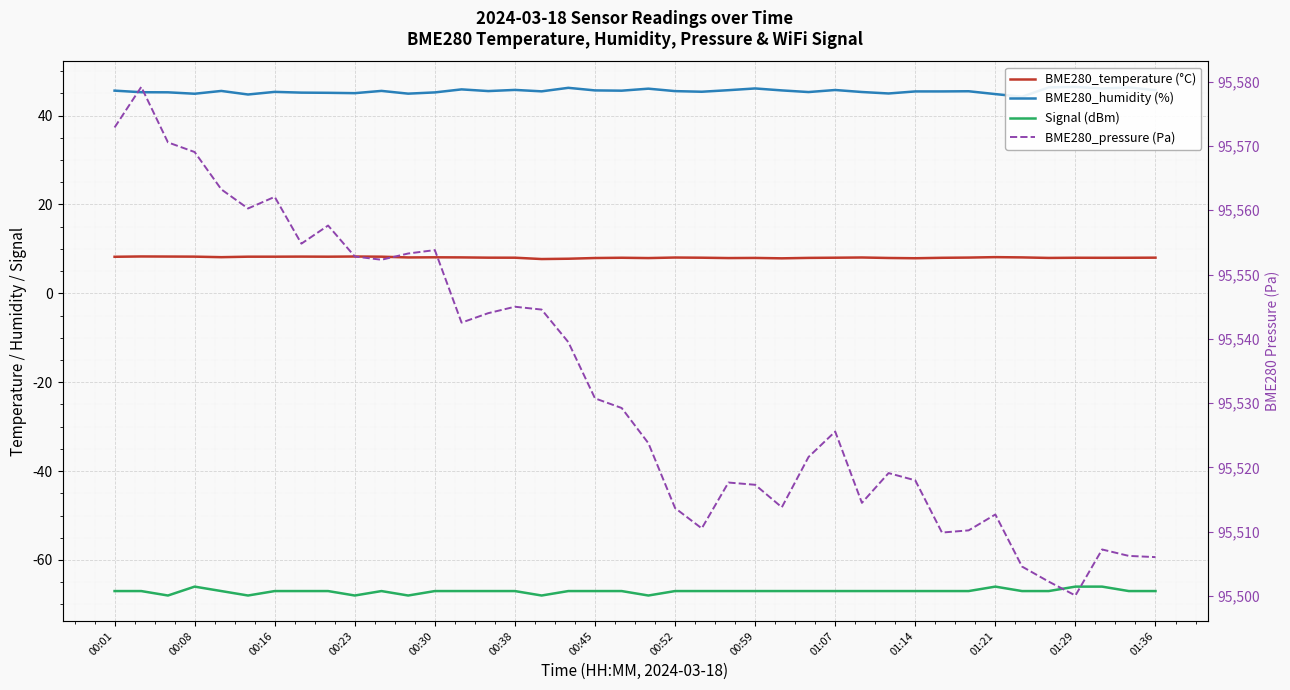

How many data points in Signal (dBm) are above -67?

4